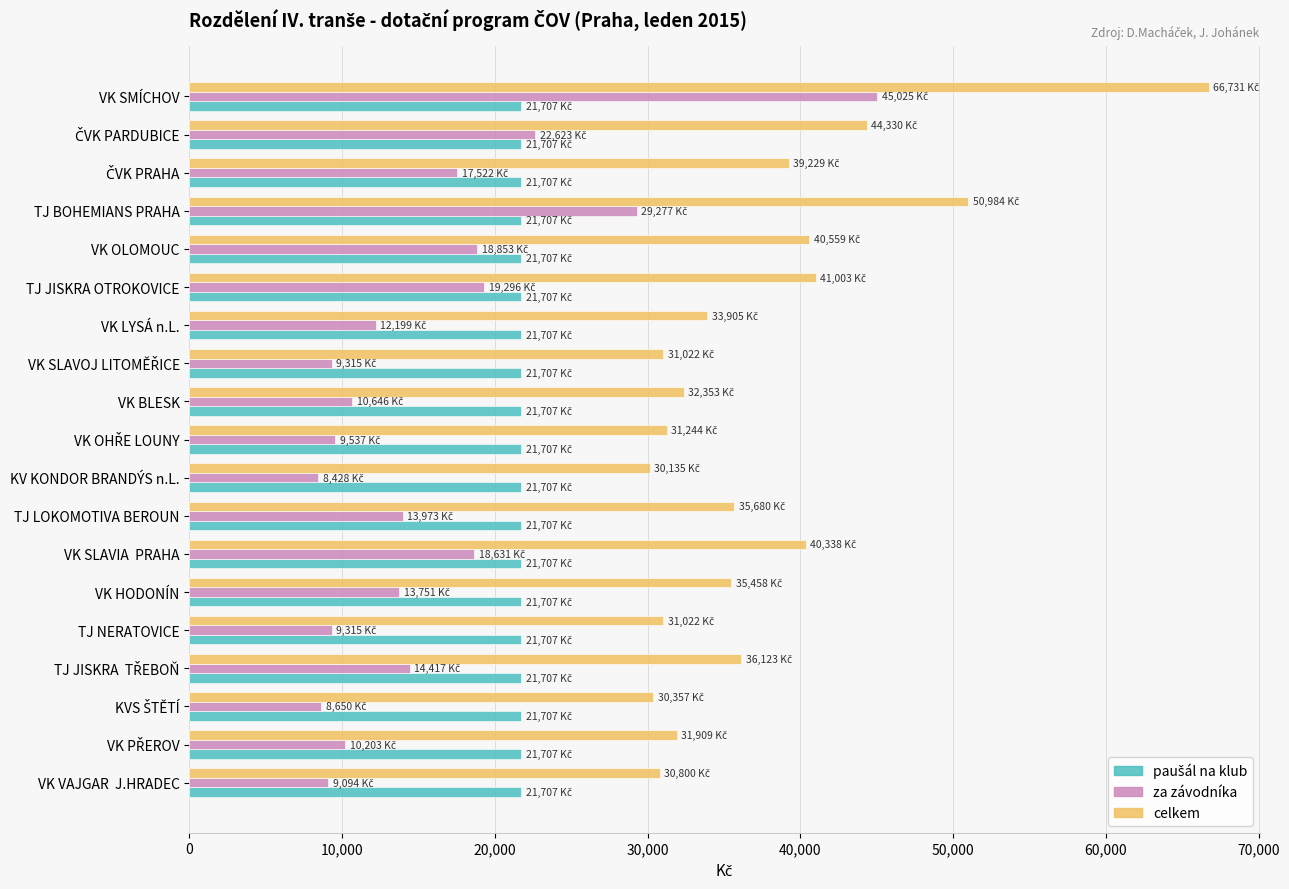

Which series has the largest total across all categories?

celkem